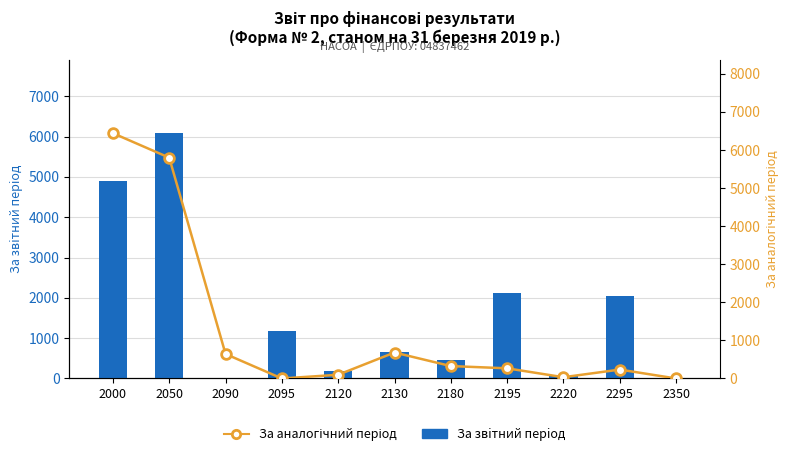

What is the total value across all series at 2195?

2381